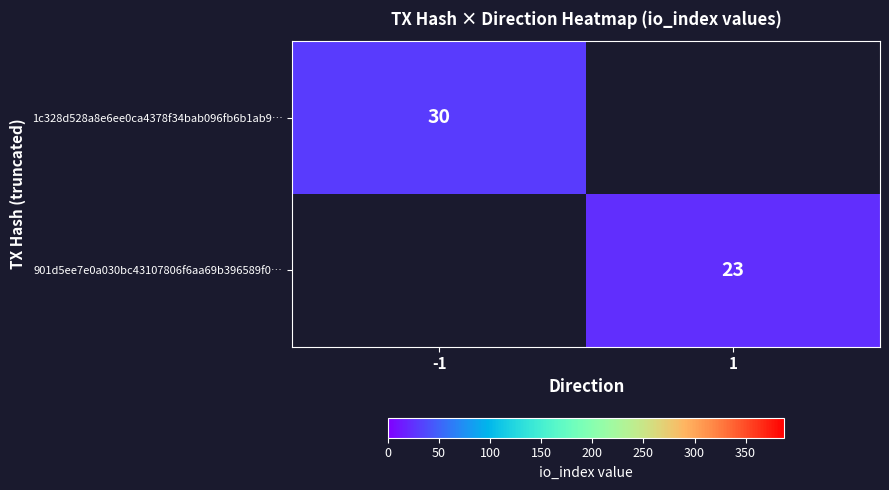

True or false: 1c328d528a8e6ee0ca4378f34bab096fb6b1ab9… has a value of 50 at -1.

False